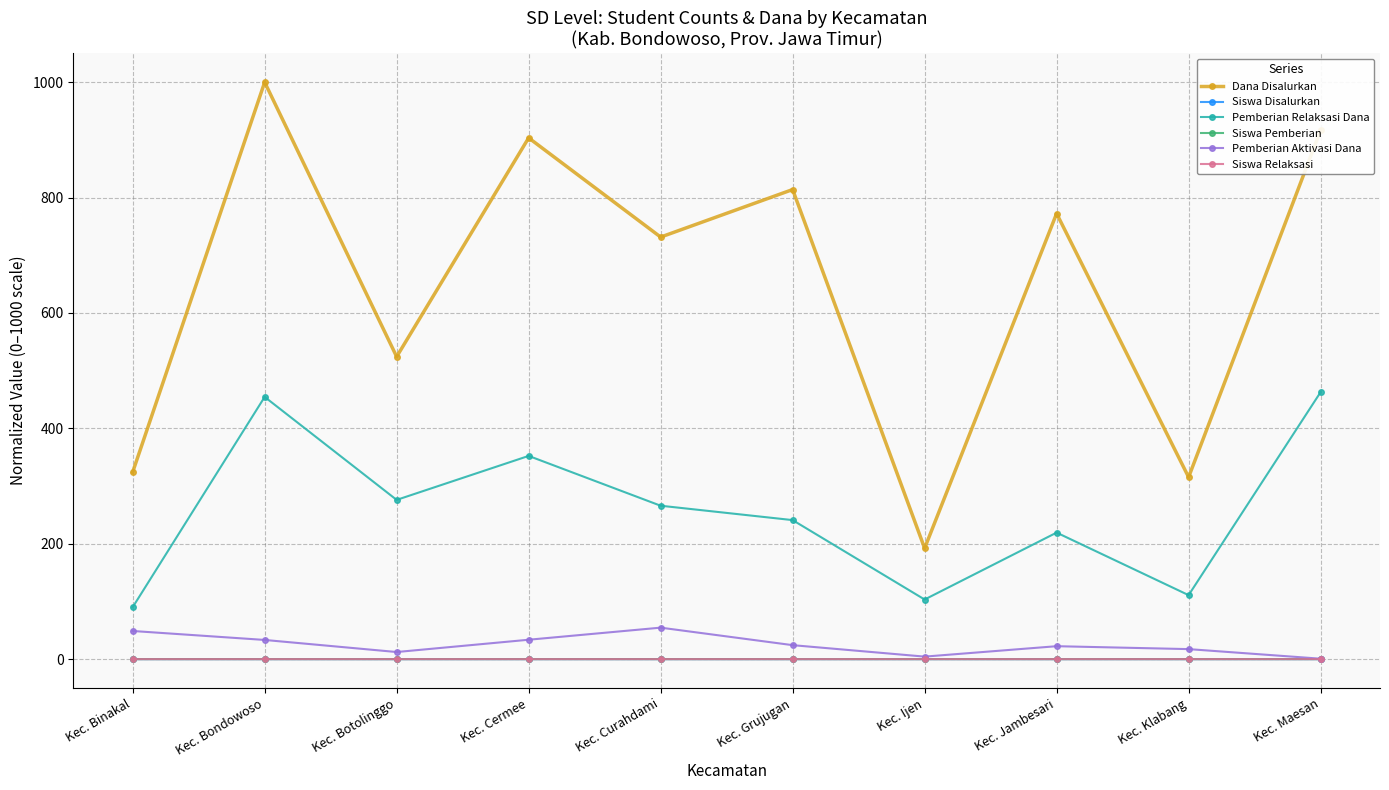

True or false: Dana Disalurkan and Siswa Disalurkan intersect in this chart.

False